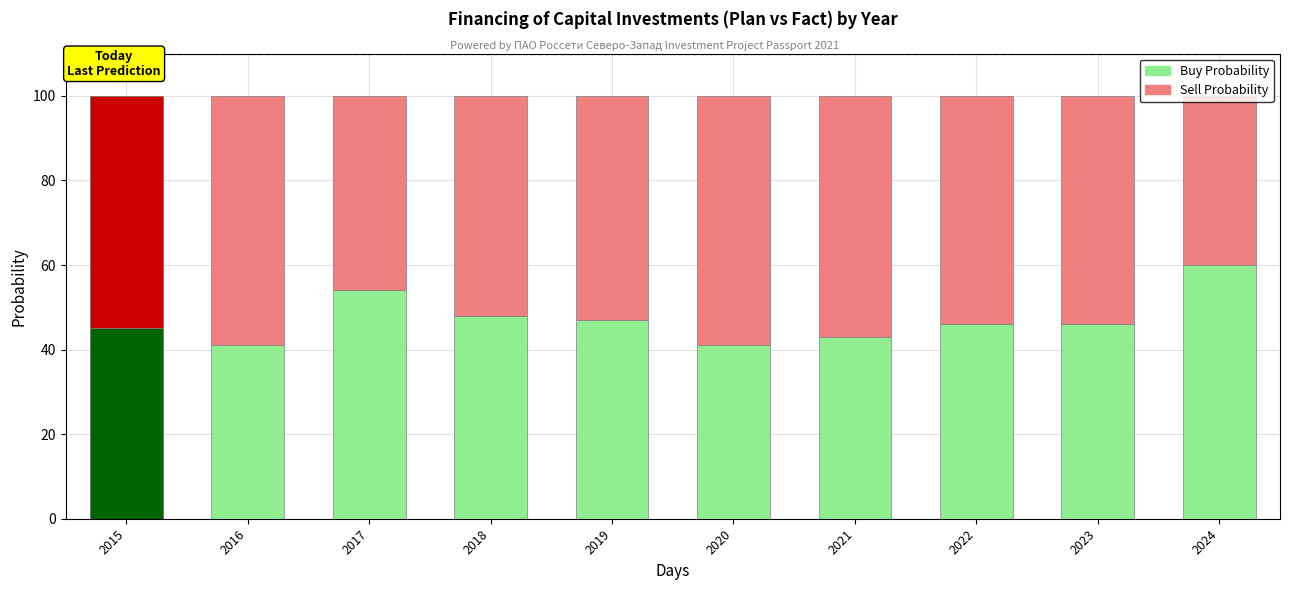

How many data points in Sell Probability are above 54?

4